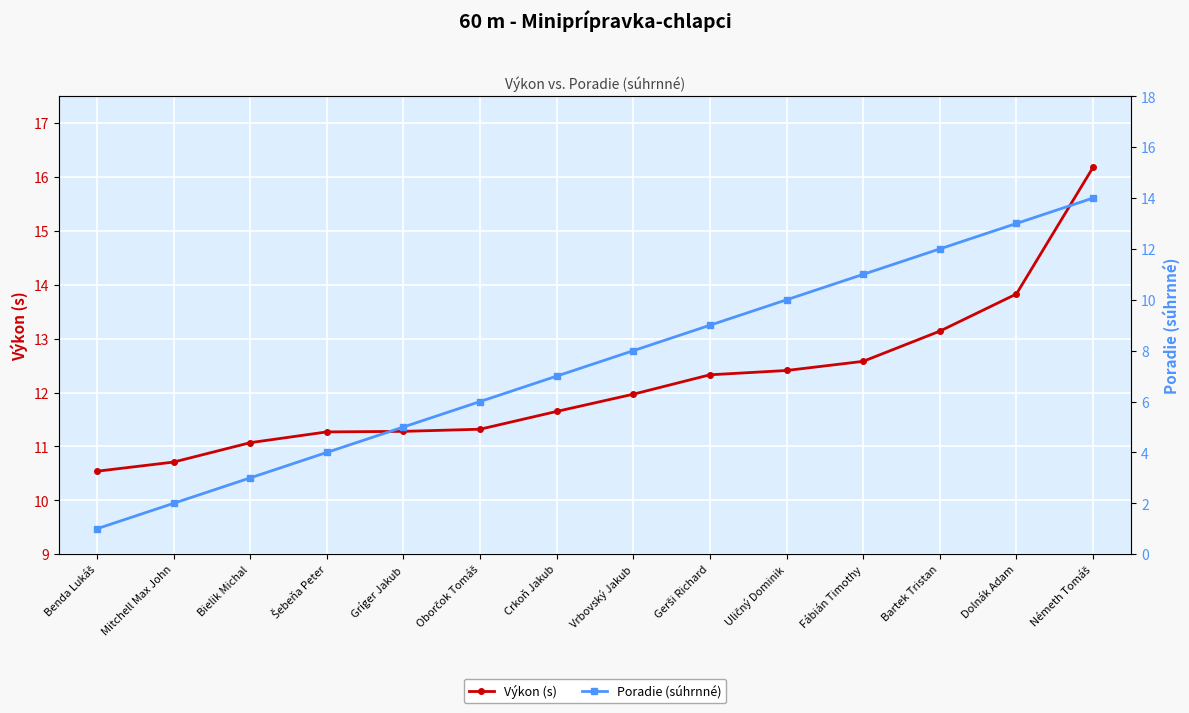

Rank the series by their maximum value, from highest to lowest.

Výkon (s), Poradie (súhrnné)